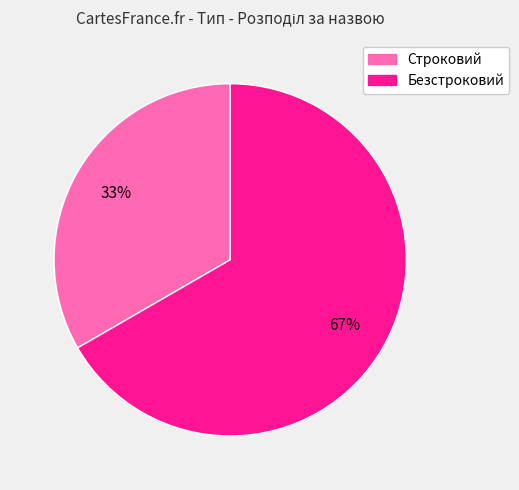

What is the smallest slice in the pie chart?

Строковий